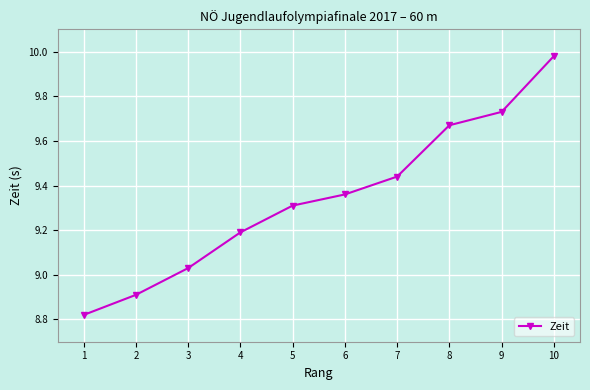

Where is the data nearest to the value 9?

3